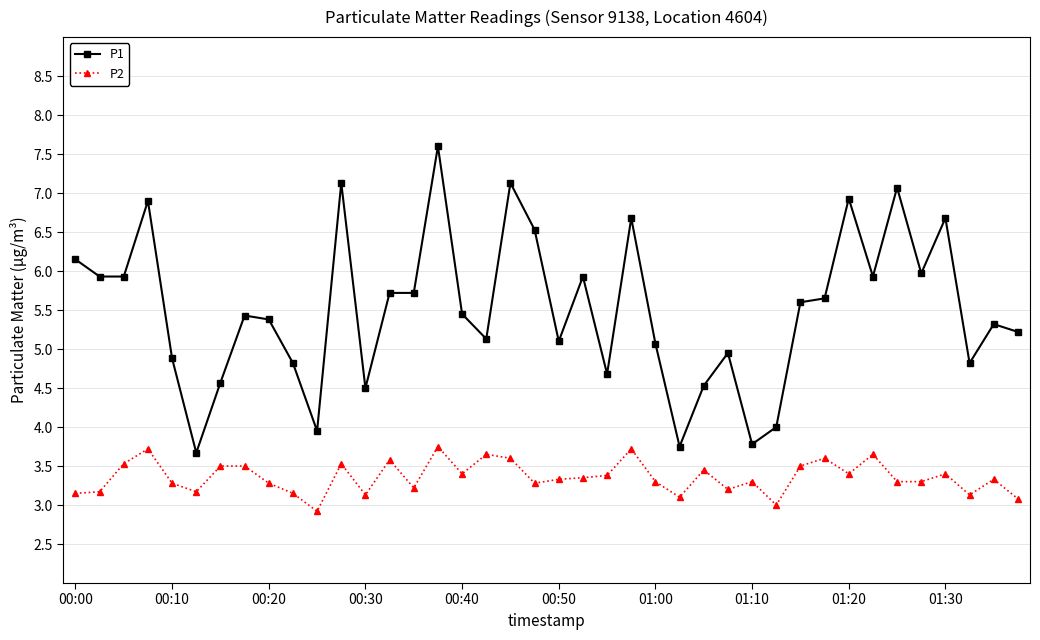

Which series has the largest total across all categories?

P1